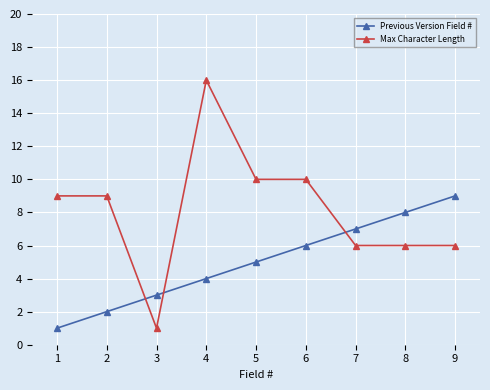

What is the difference between the Previous Version Field # values at 8 and 3?

5